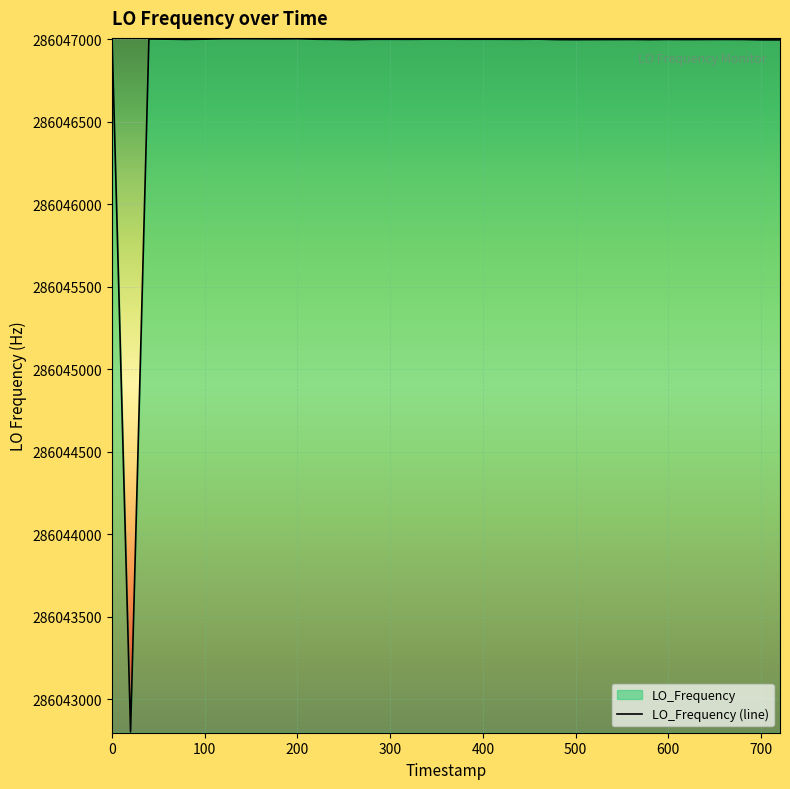

Count the number of values greater than 286047000.

21